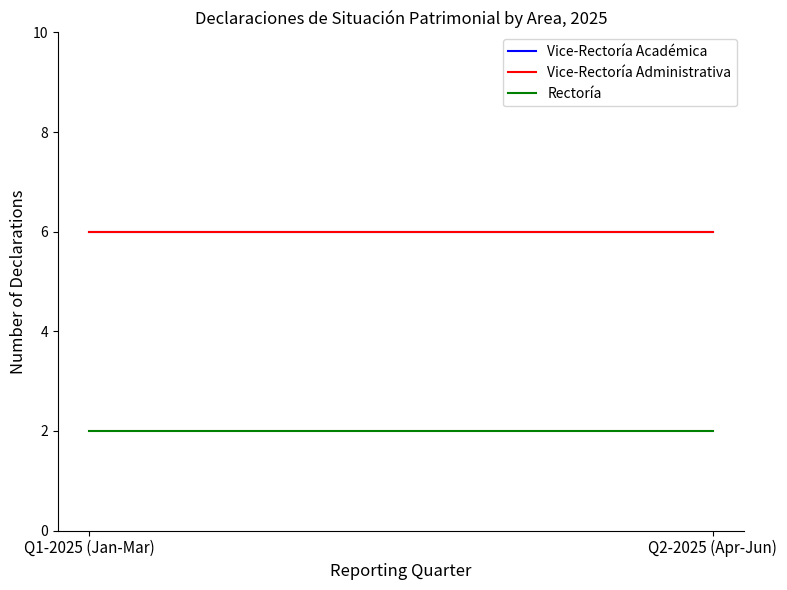

Is it true that Rectoría equals 3 at Q2-2025 (Apr-Jun)?

False